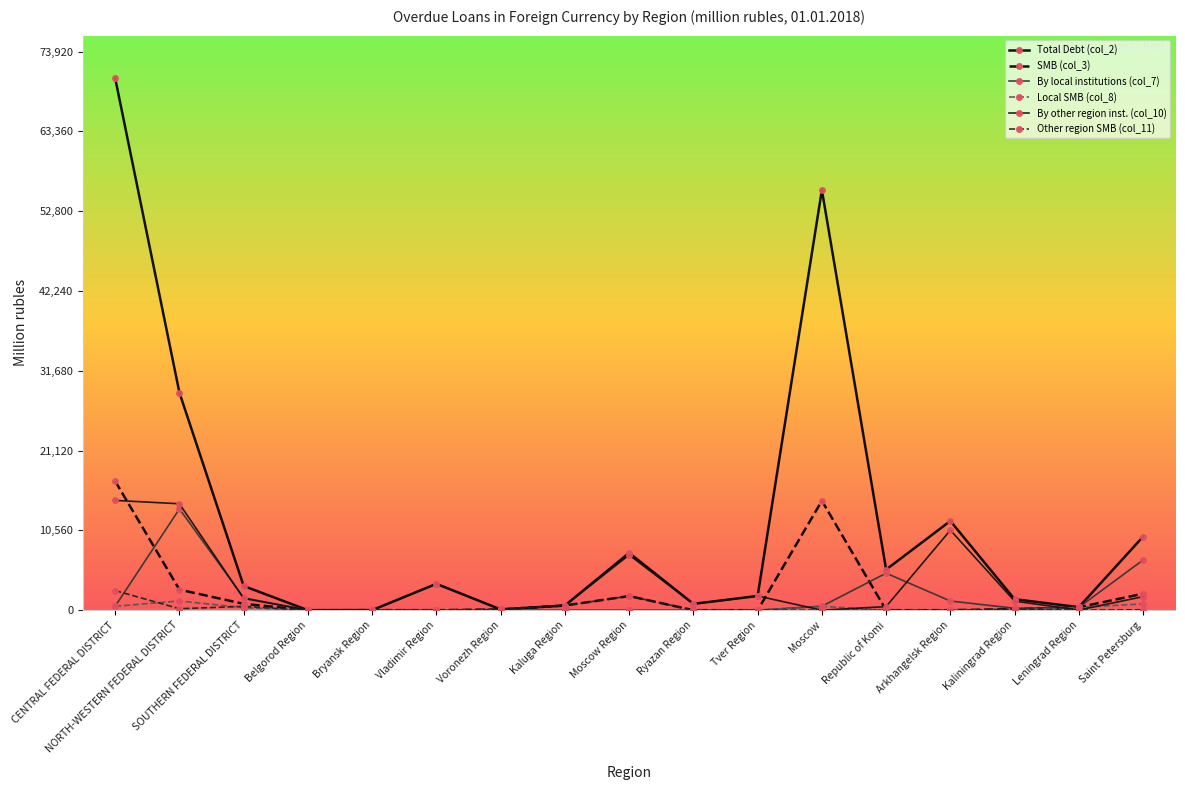

How many interior local peaks does the Total Debt (col_2) series have?

4